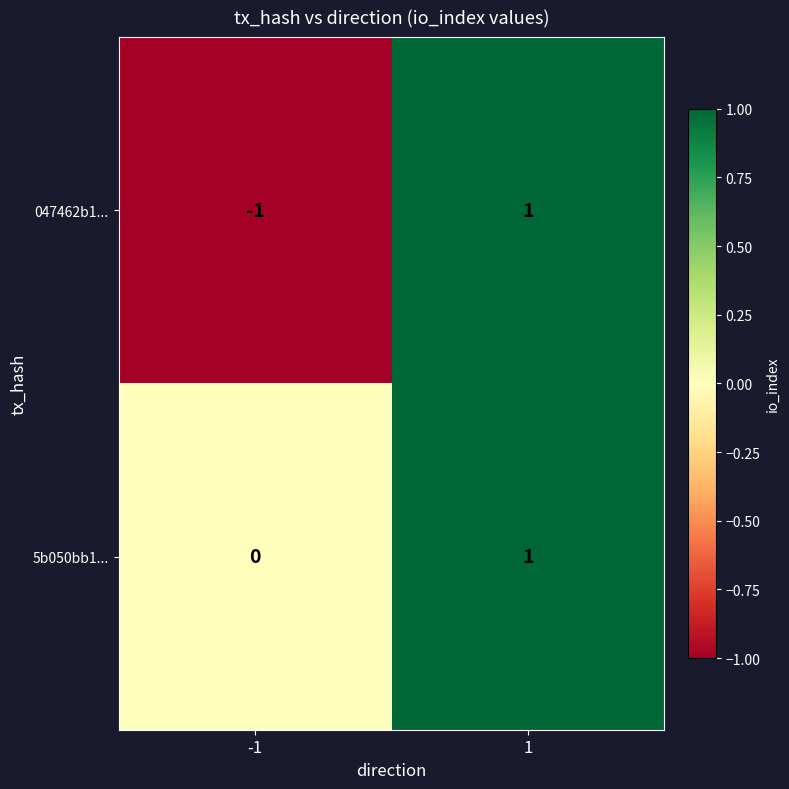

How many series are shown in this chart?

2